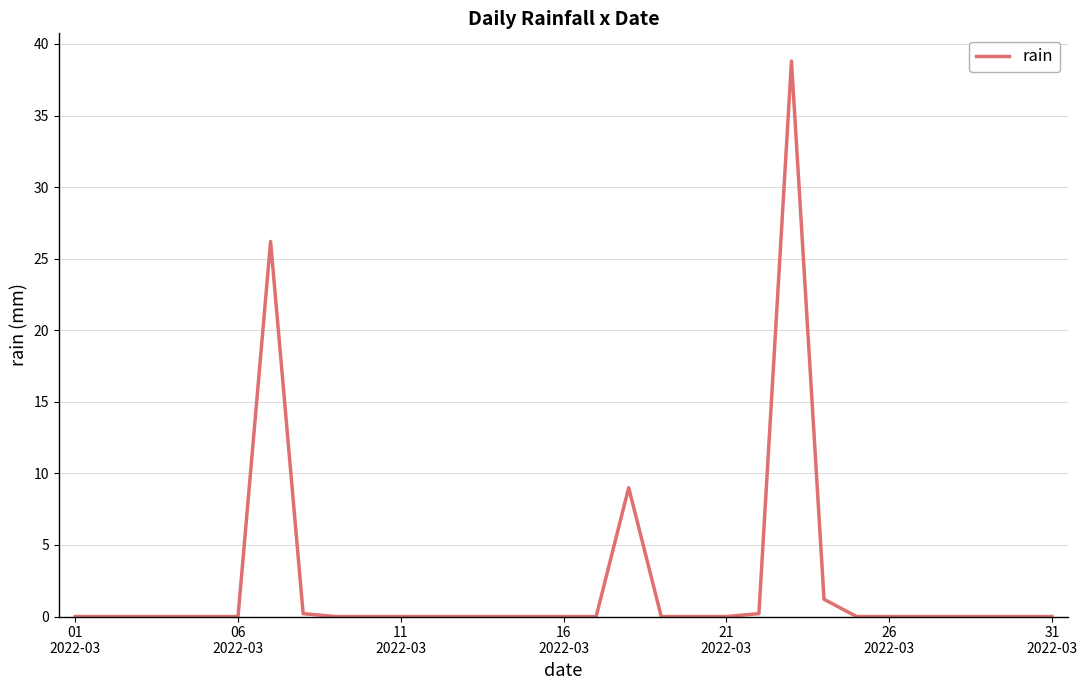

What is the greatest value displayed?

38.8